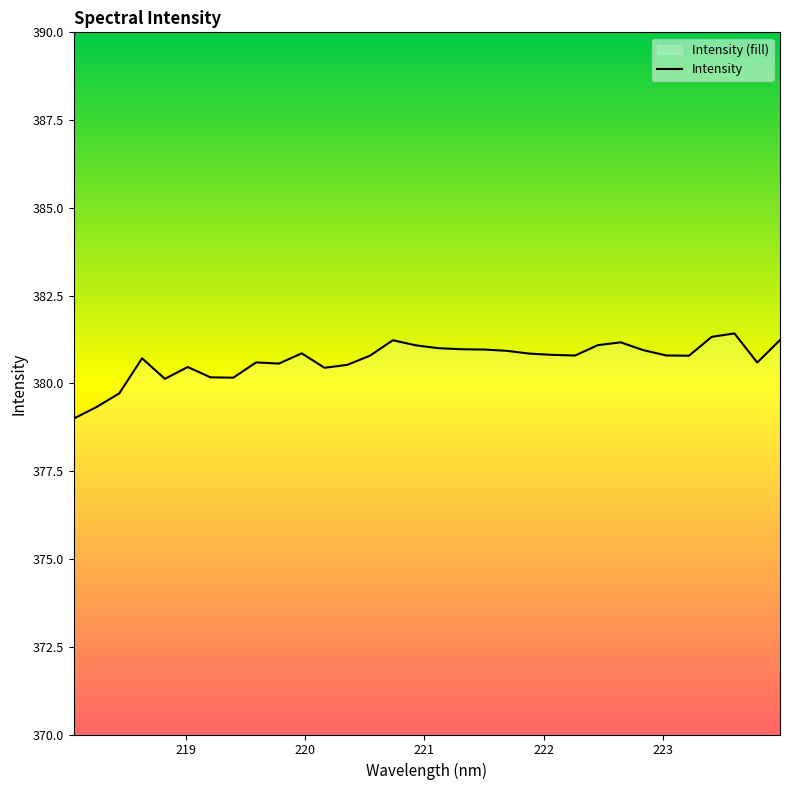

What is the greatest value displayed?

381.4